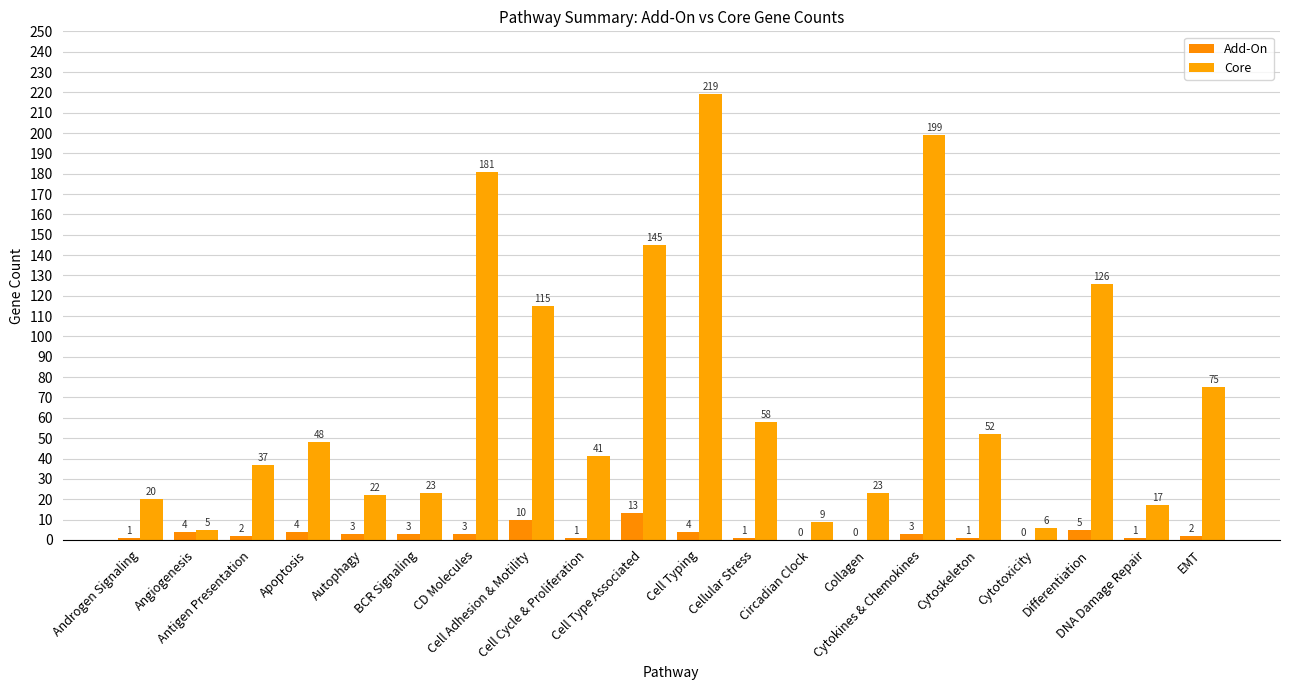

Does the chart contain stacked bars?

No